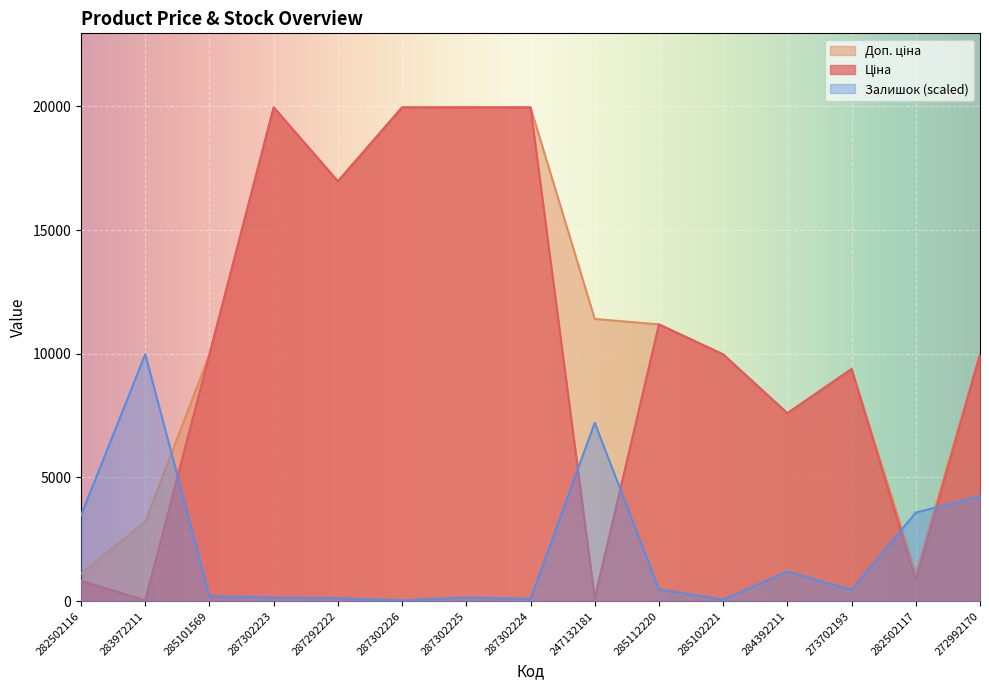

True or false: Залишок and Ціна intersect in this chart.

True